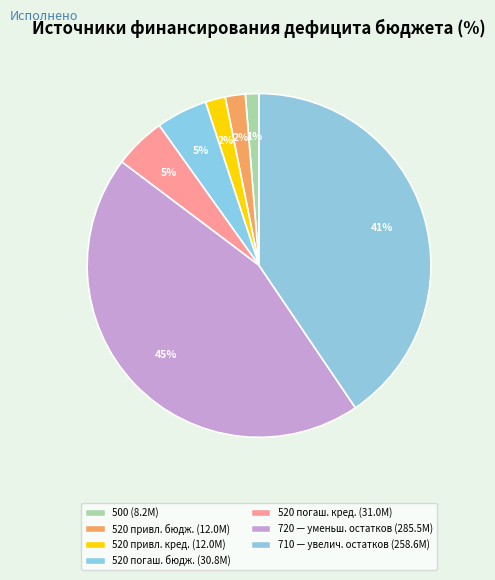

How many segments does this pie chart have?

7